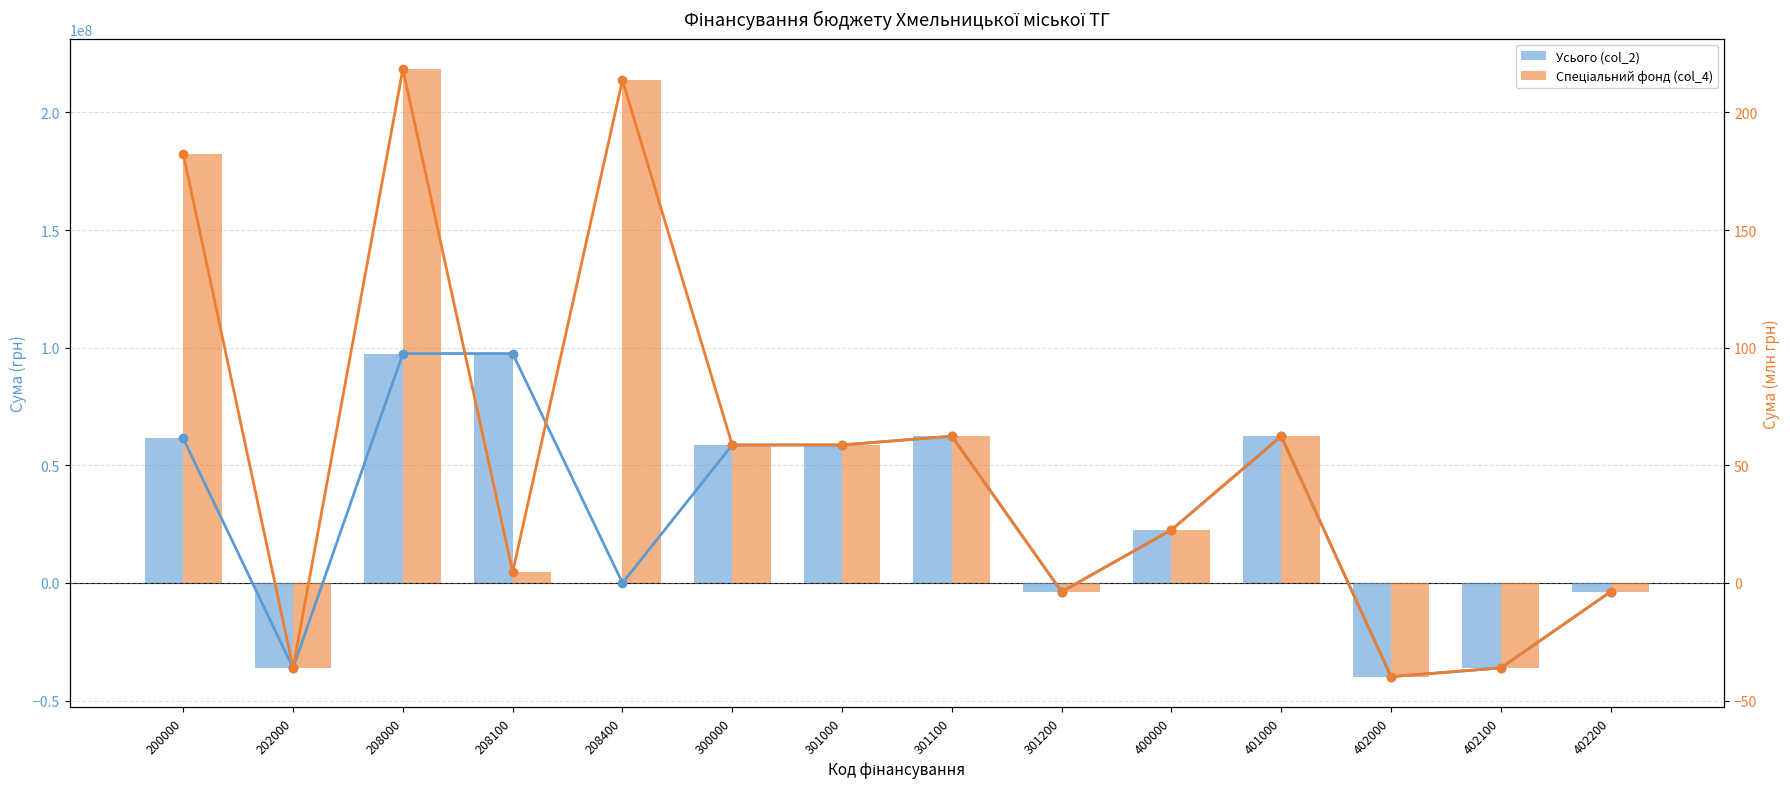

How many positive values does the Спеціальний фонд (col_4) series have?

9